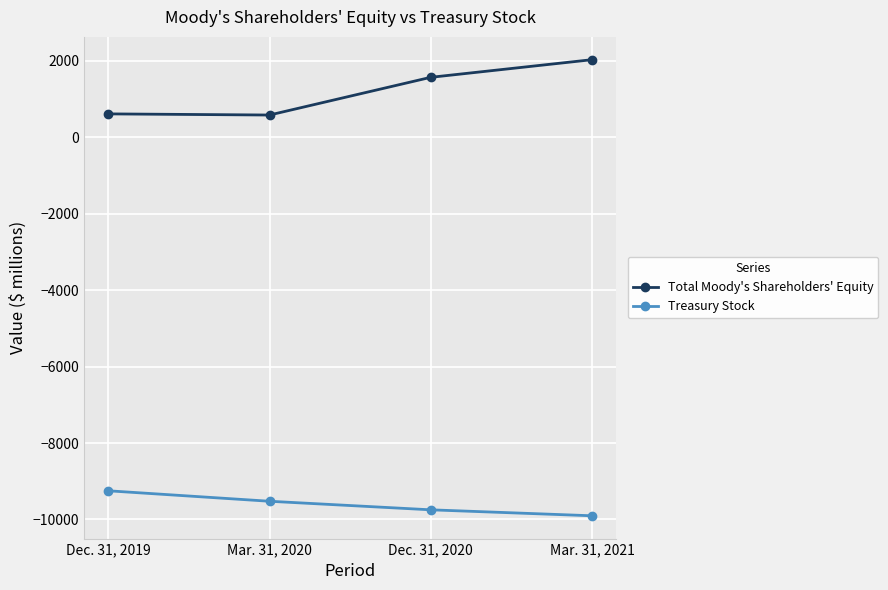

At which label does Treasury Stock first exceed -9524?

Dec. 31, 2019